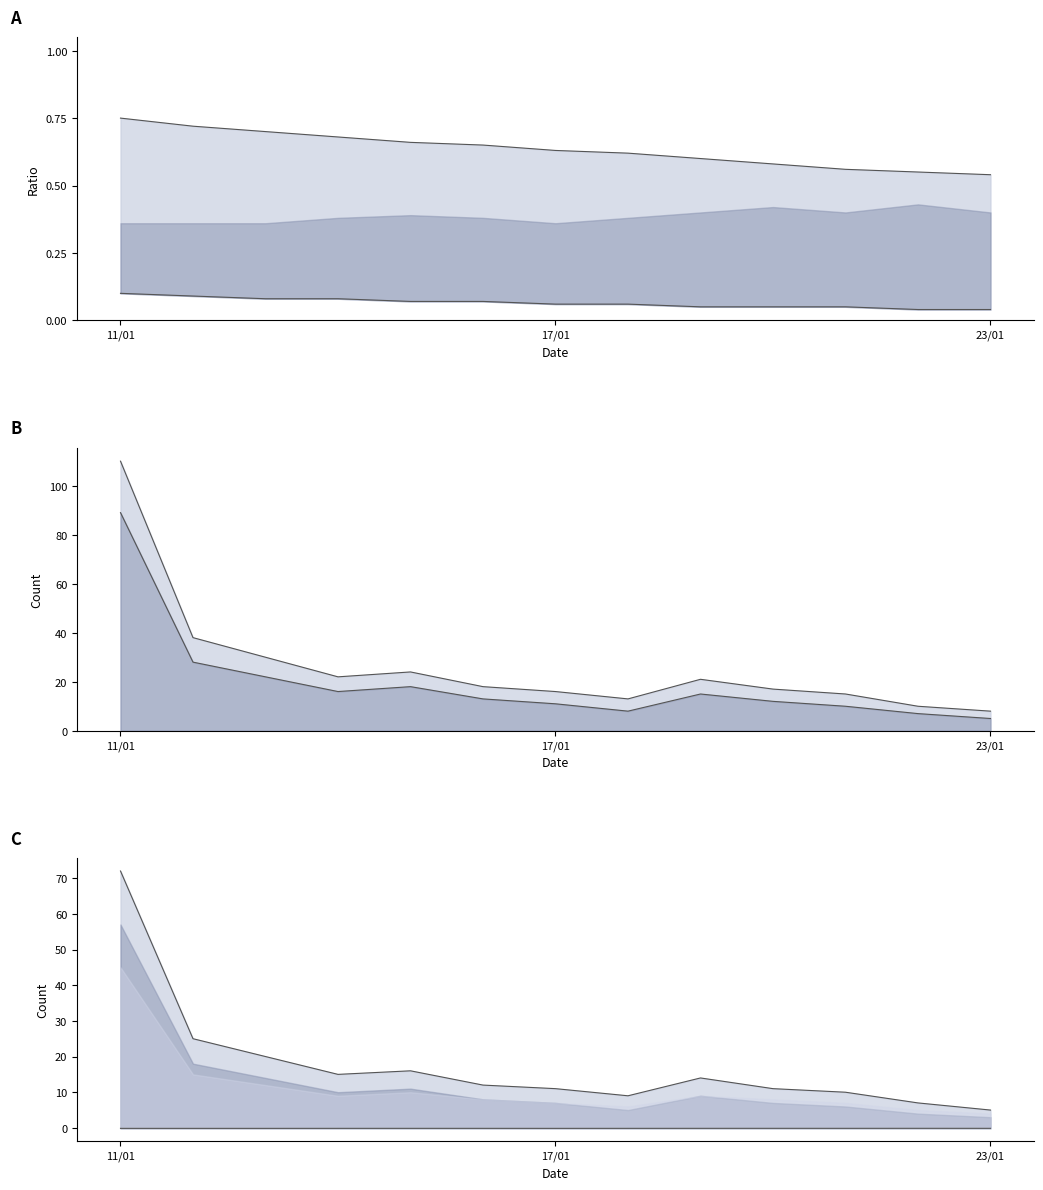

How many interior local valleys does the HO_count series have?

2